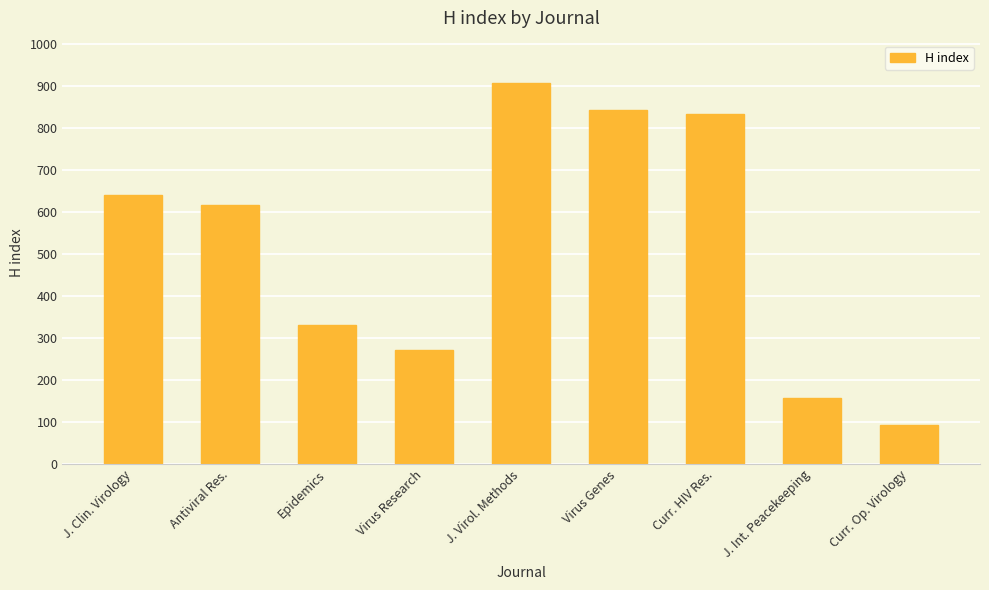

Where does the data first go above 616?

J. Clin. Virology